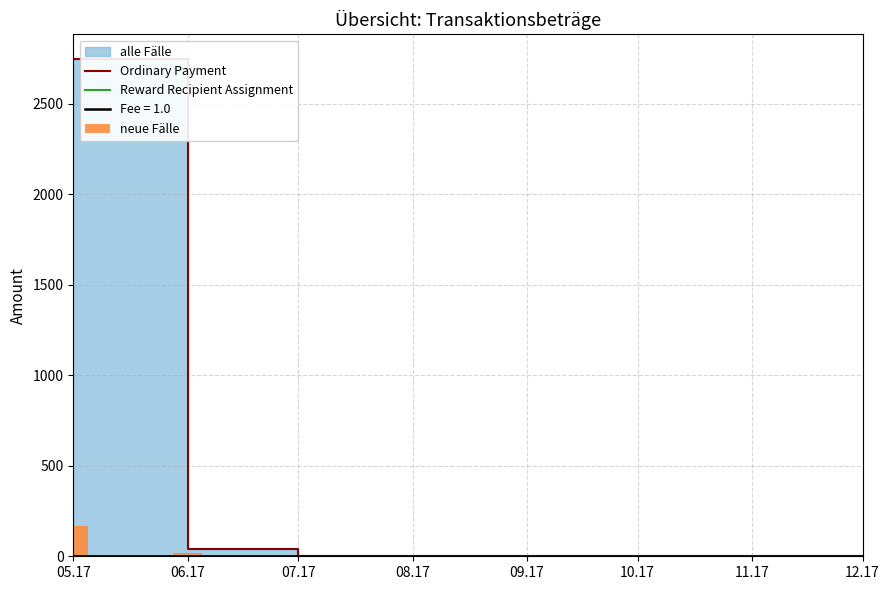

What is the sum of all Ordinary Payment values?

2787.4